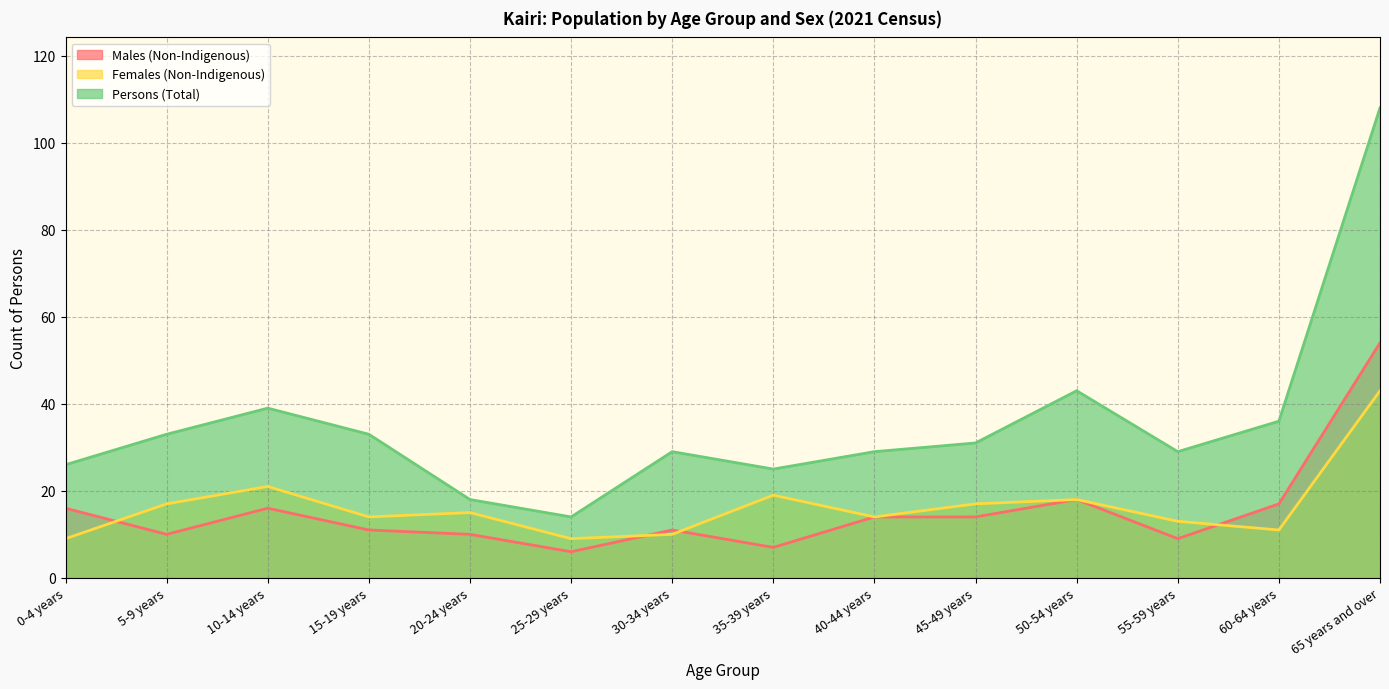

Is it true that Females (Non-Indigenous) equals 23 at 15-19 years?

False